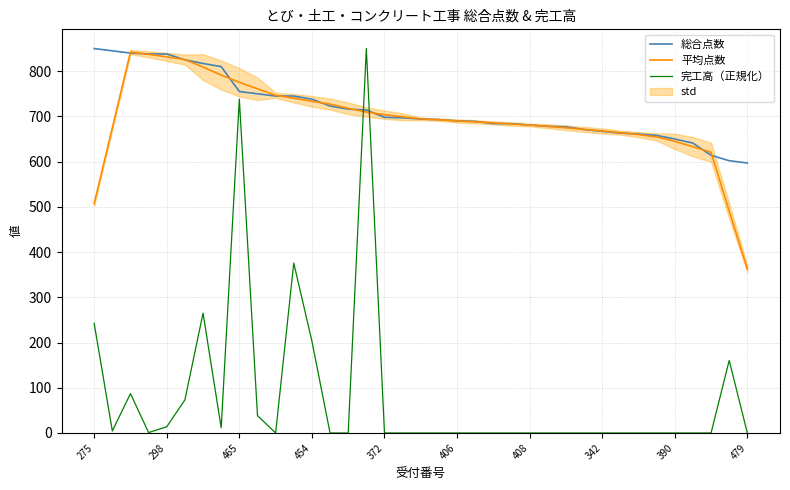

In 完工高（正規化）, how many points are higher than both neighbors (excluding endpoints)?

6